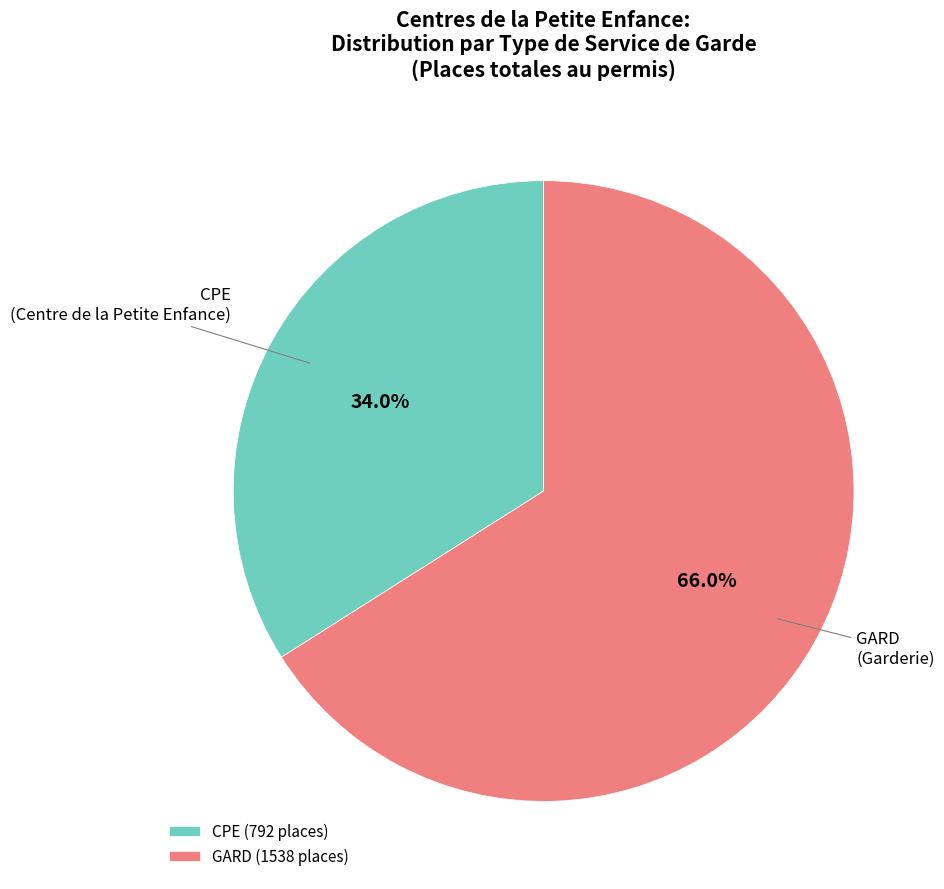

Count the number of slices in the pie.

2